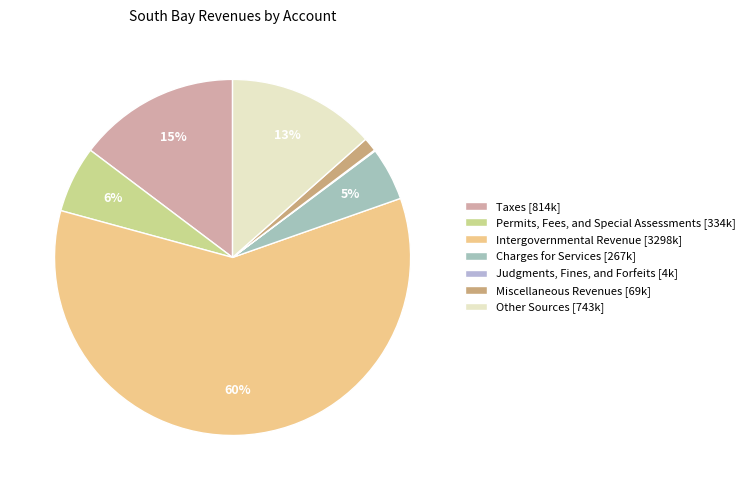

What is the ratio of the value at Miscellaneous Revenues to the value at Judgments, Fines, and Forfeits?

14.3